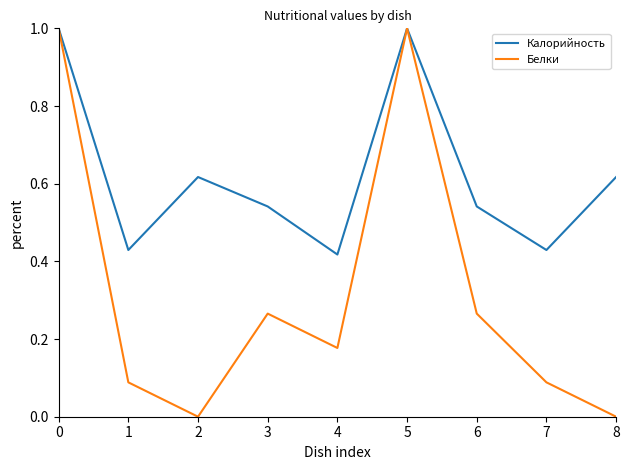

Does the chart display data point markers on the line(s)?

No